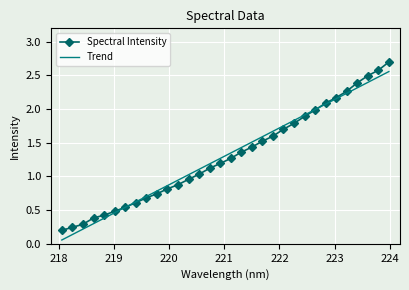

List the series in order of their peak value, lowest first.

Trend, Spectral Intensity